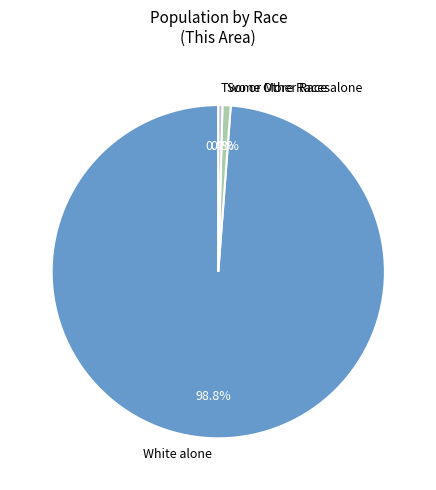

To the nearest percent, what is the difference between the largest and smallest slice percentages?

98%